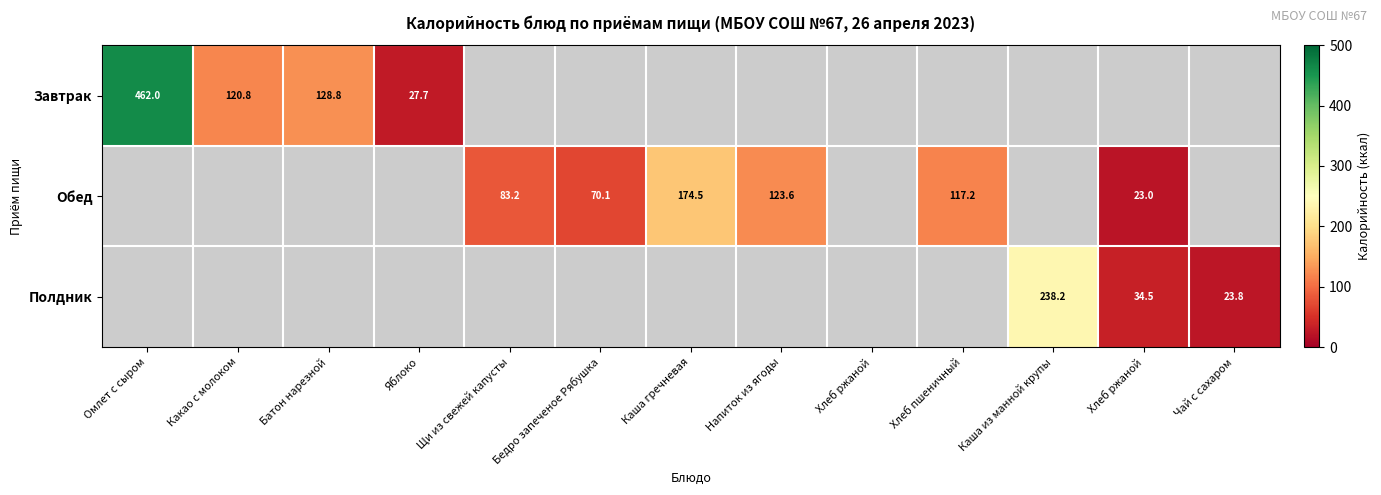

Which category has the highest value in the Завтрак series?

Омлет с сыром